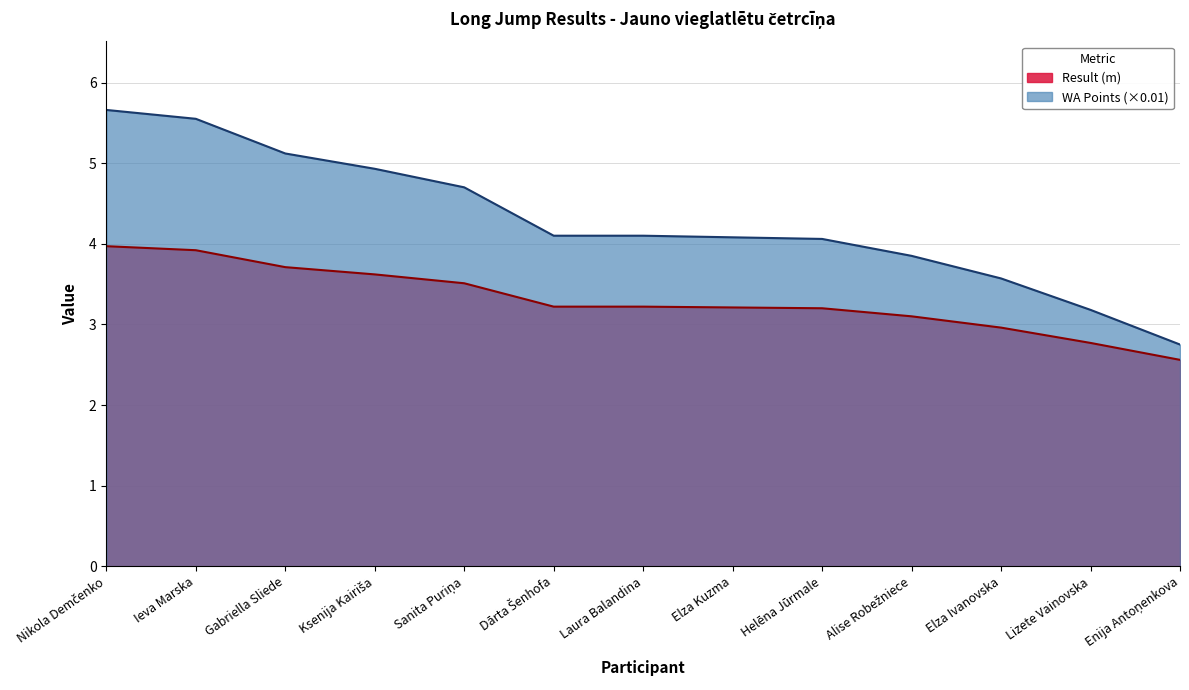

What is the maximum value shown in the chart?

5.7